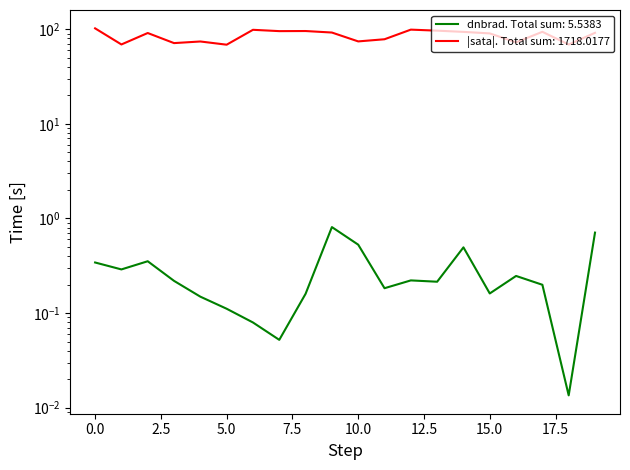

Rank the categories by value from highest to lowest.

9, 19, 10, 14, 2, 0, 1, 16, 12, 3, 13, 17, 11, 15, 8, 4, 5, 6, 7, 18